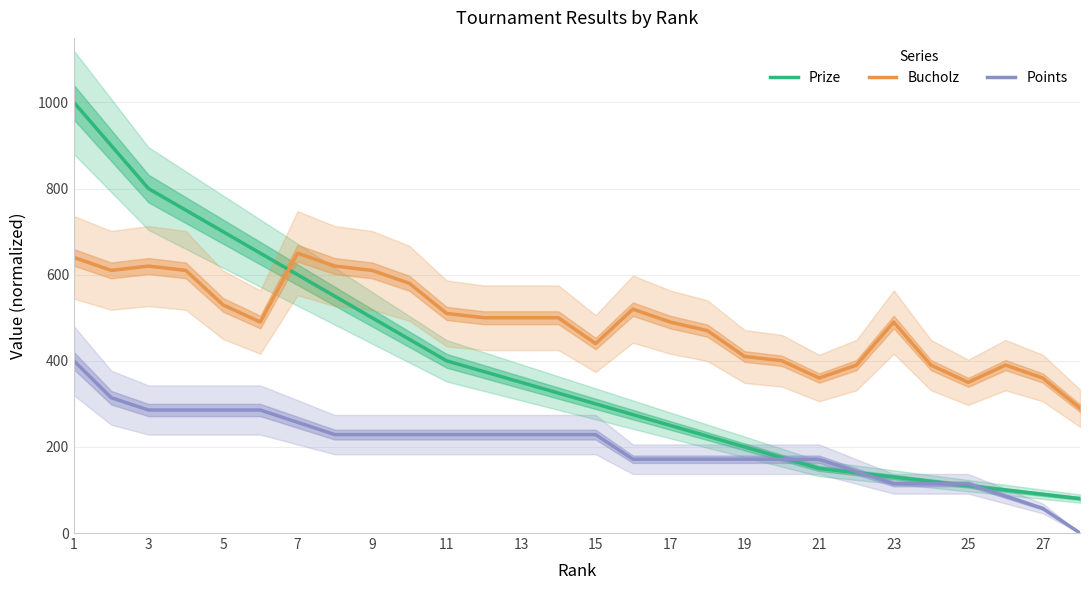

True or false: Points has more than 0 points higher than both neighbors.

False